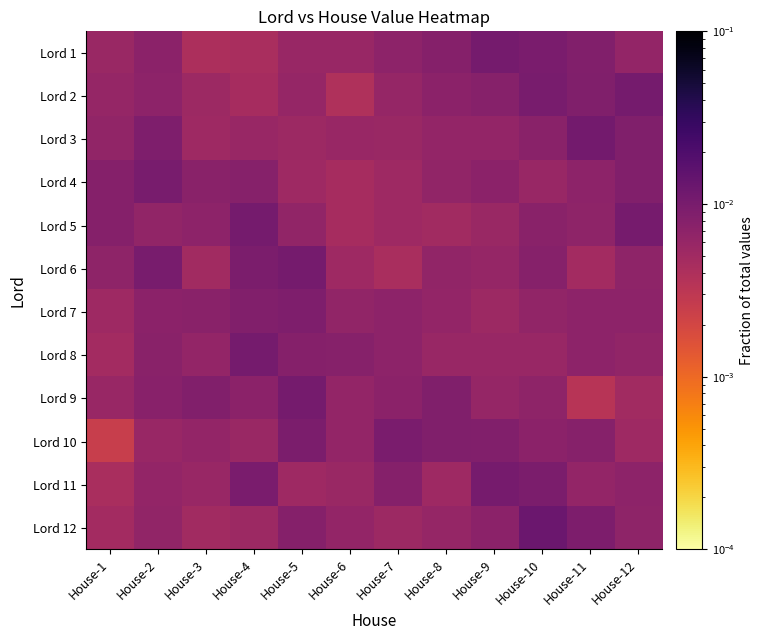

Which series has the largest range (max minus min)?

Lord 12